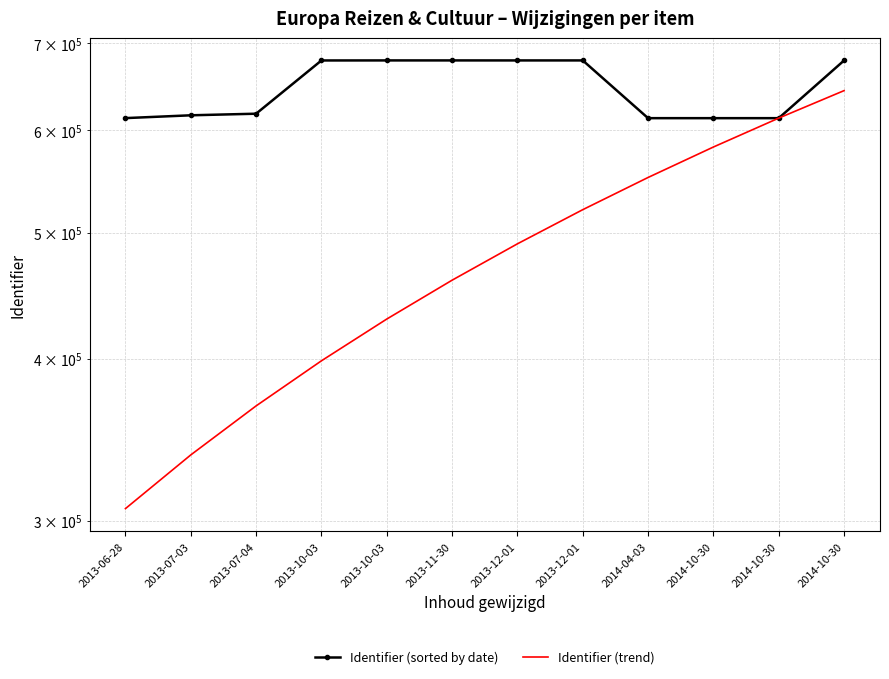

Which series has the largest total across all categories?

Identifier (sorted by date)